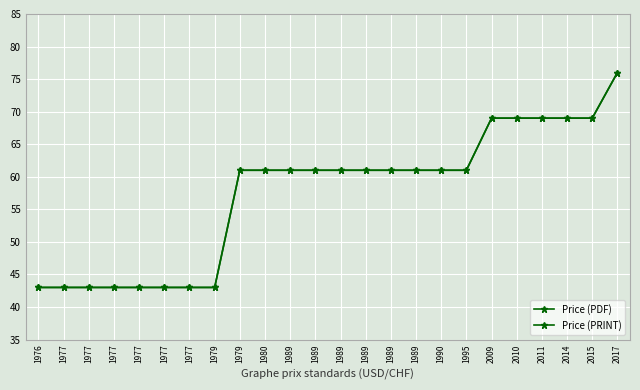

At which label is Price (PRINT) closest to 59?

1979